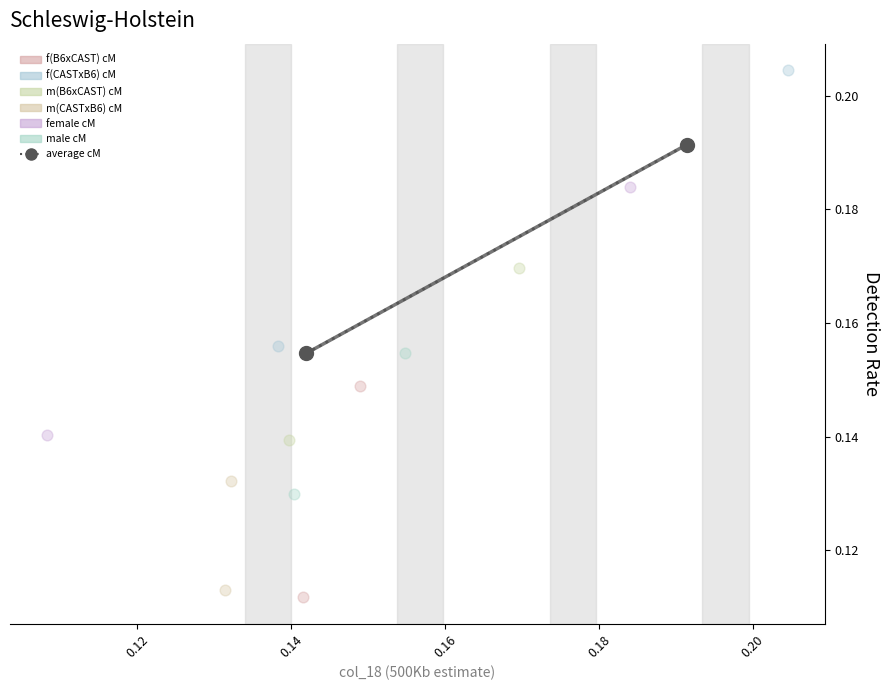

What are all the series names shown in the legend?

f(B6xCAST) cM, f(CASTxB6) cM, m(B6xCAST) cM, m(CASTxB6) cM, female cM, male cM, average cM